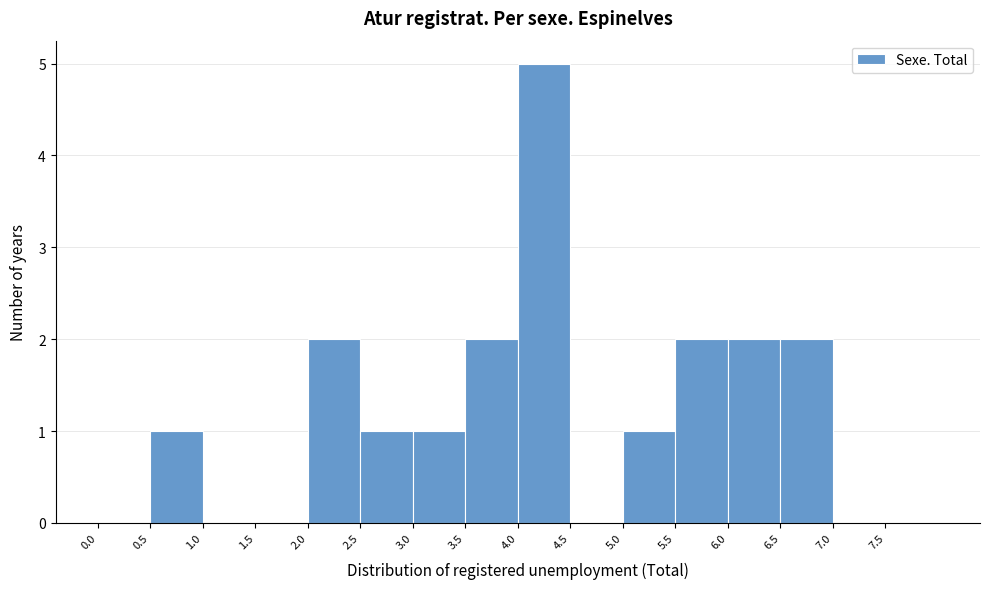

How tall is the bar that spans 2.5 to 3.0 on the x-axis? The values are not printed on the chart, so give them approximately, as read against the axis.

1